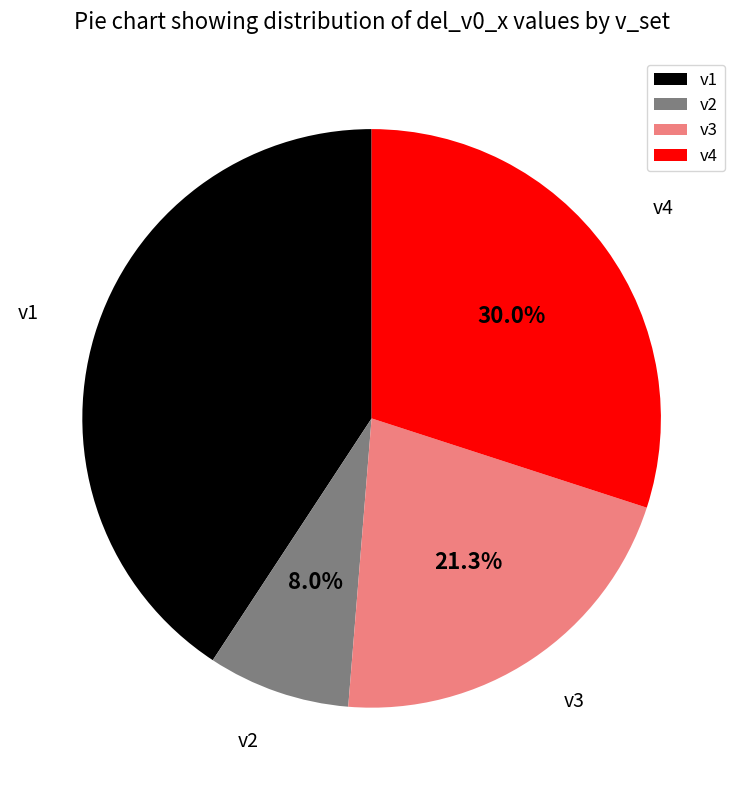

To the nearest percent, what is the difference between the v1 and v4 slice percentages?

11%